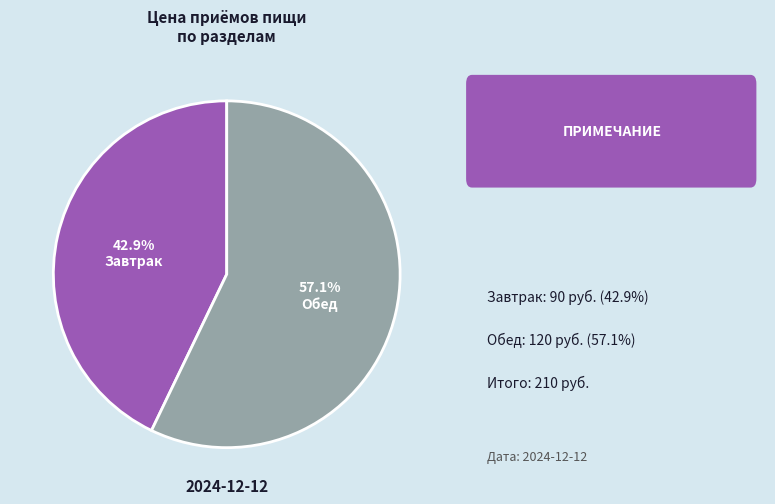

To the nearest percent, what is the difference between the Завтрак and Обед slice percentages?

14%